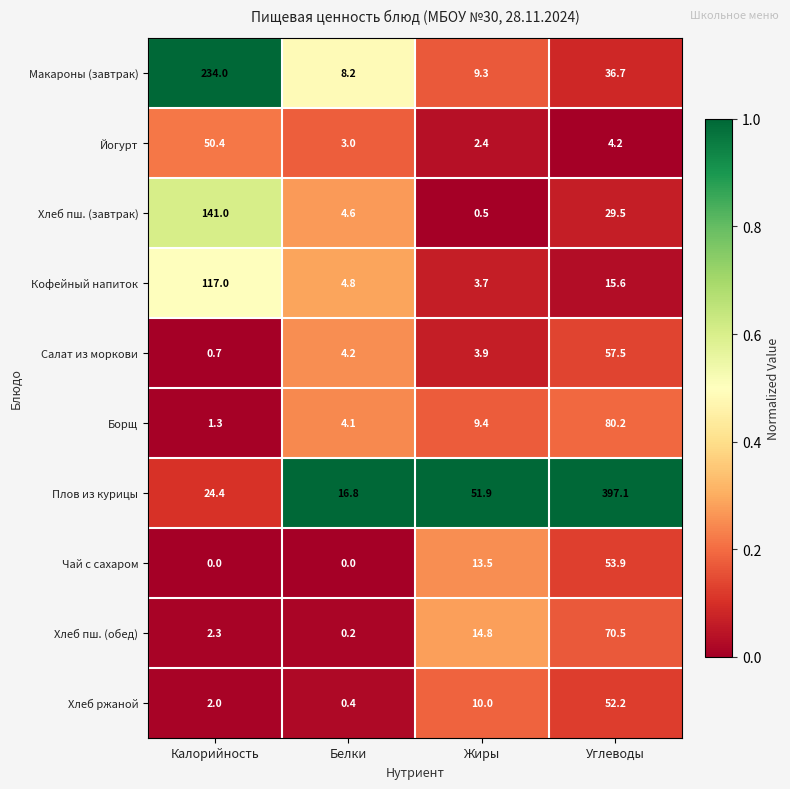

What is the average value of the Йогурт series?

15.0